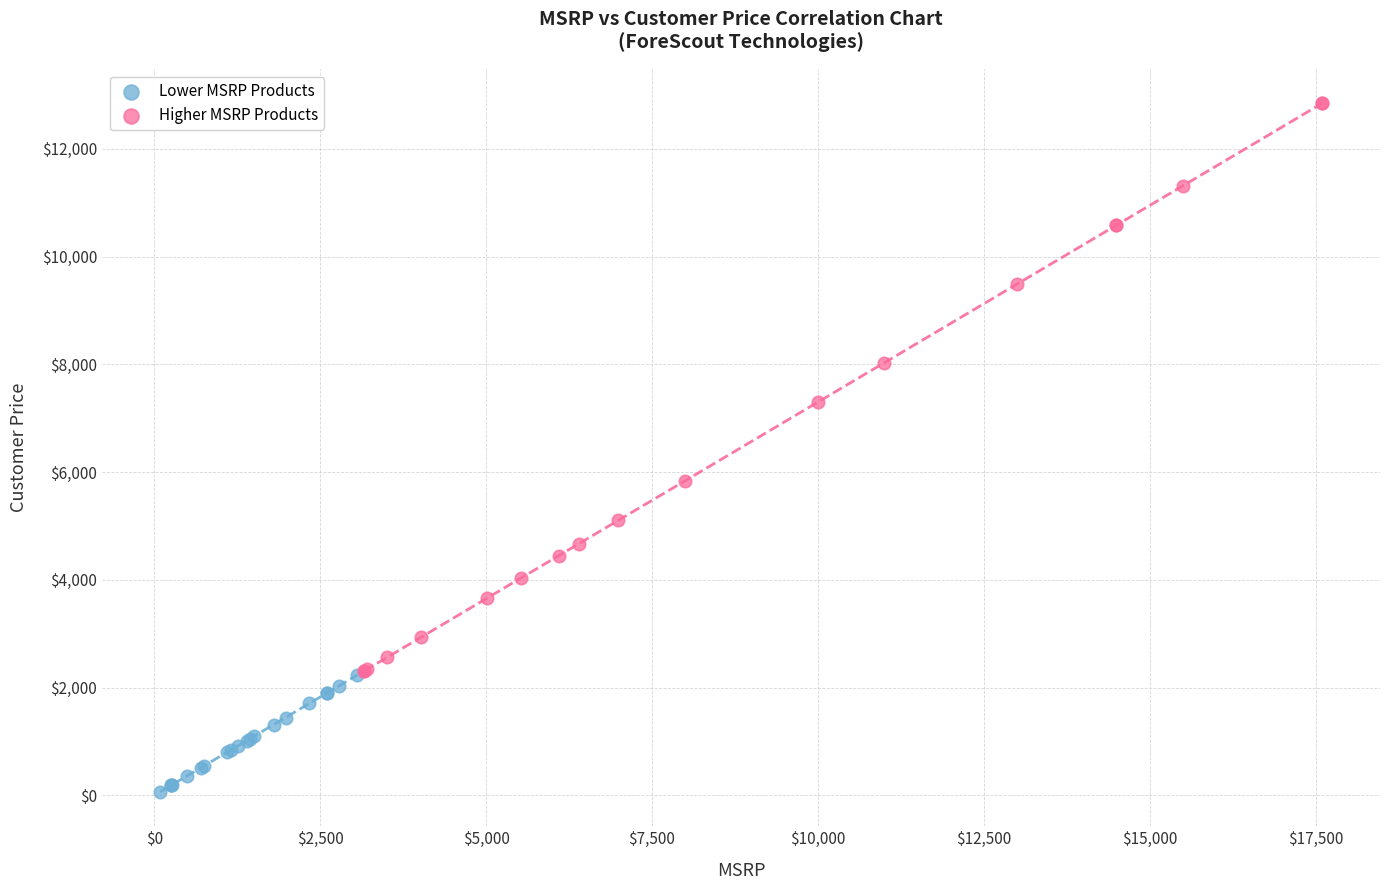

Which series reaches the maximum Y coordinate?

Higher MSRP Products